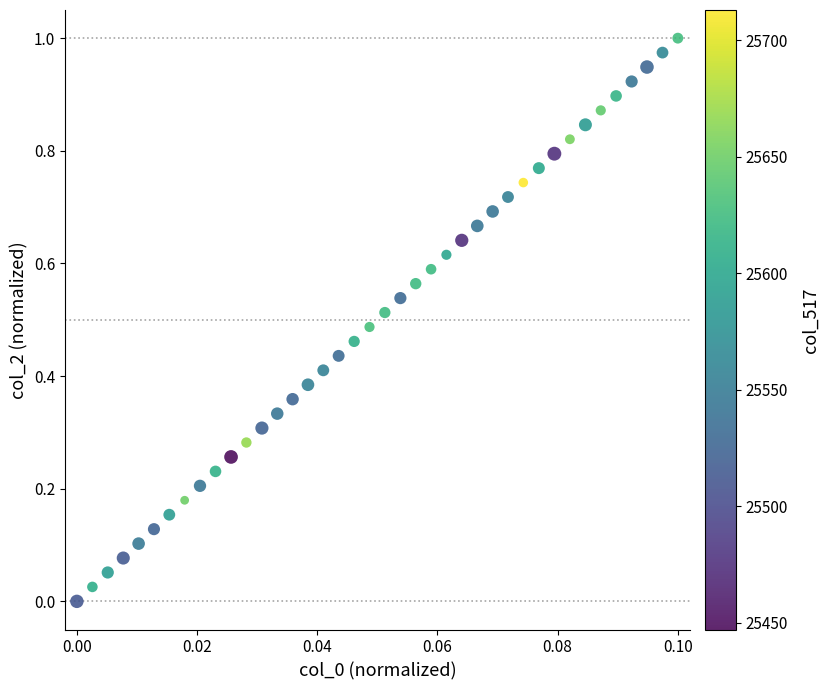

Count the number of points in this scatter plot.

40